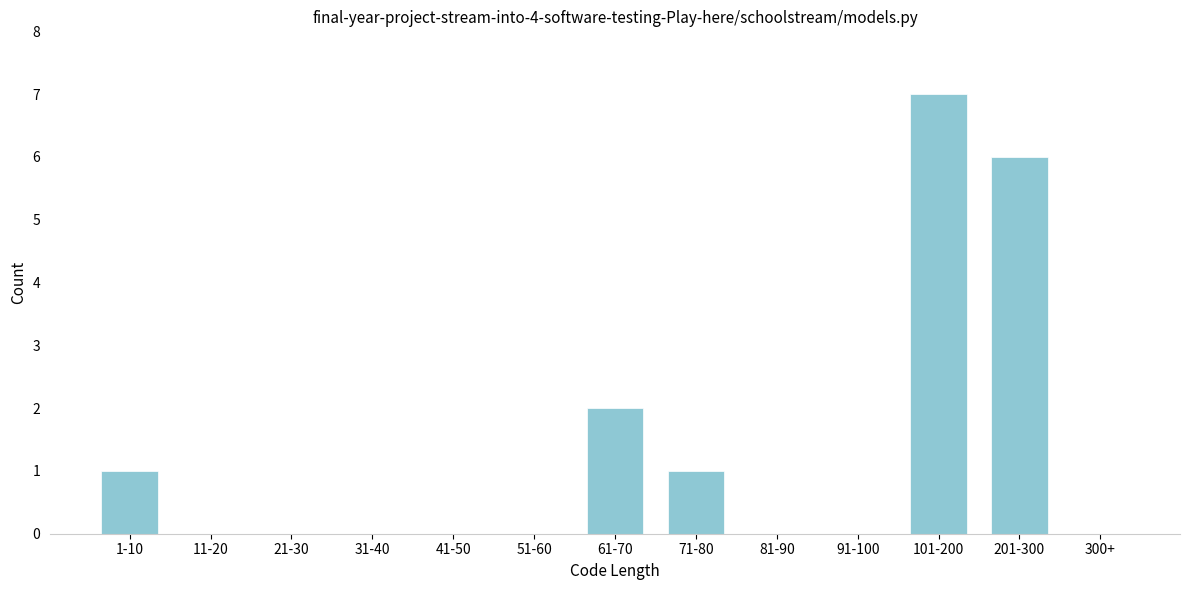

Reading right to left, list all the values displayed in this chart.

300+=0	201-300=6	101-200=7	91-100=0	81-90=0	71-80=1	61-70=2	51-60=0	41-50=0	31-40=0	21-30=0	11-20=0	1-10=1